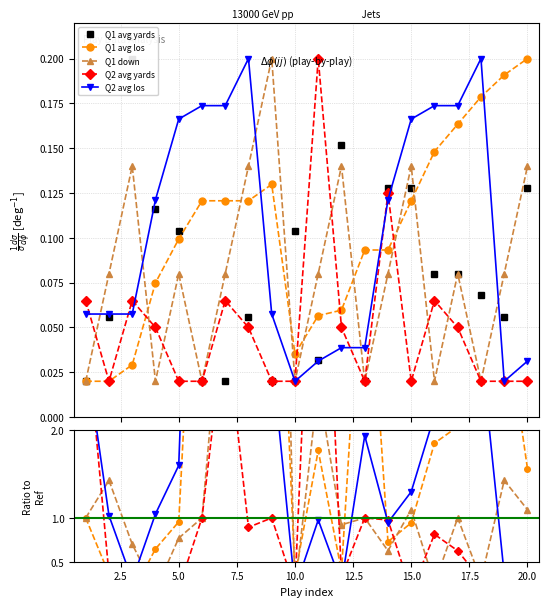

True or false: Q1 down has more than 1 points higher than both neighbors.

True